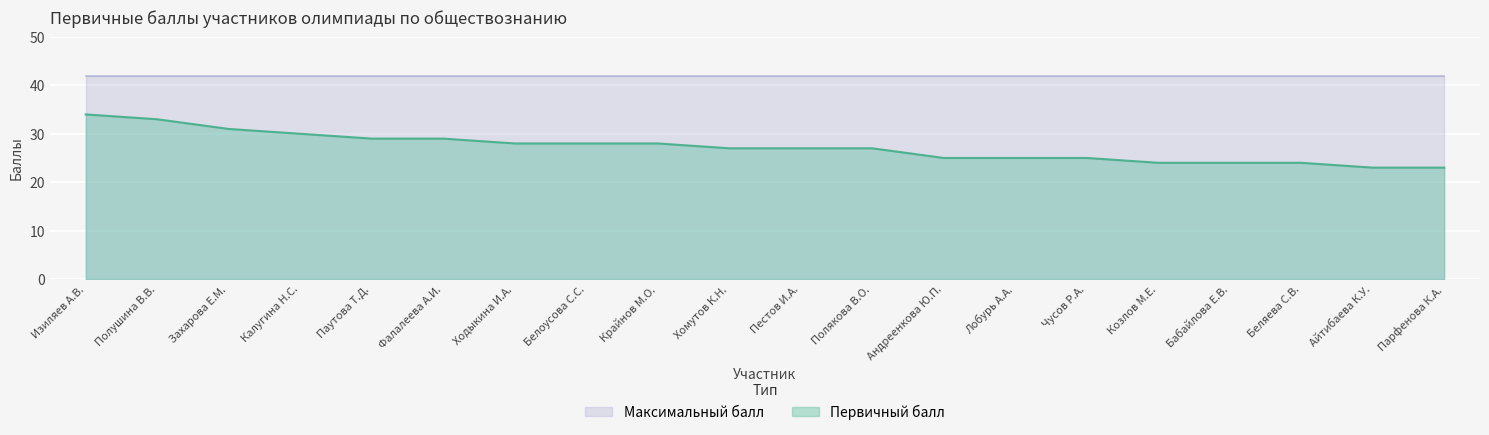

At which category does the chart reach its minimum across all series?

Айтибаева К.У.